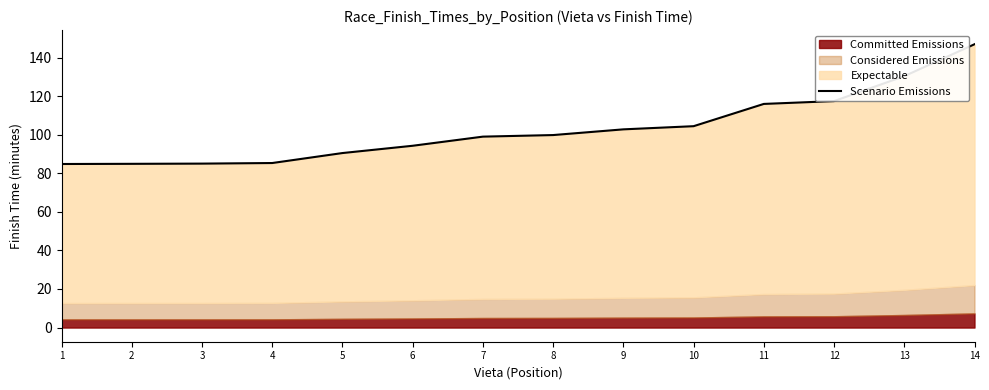

Reading right to left, extract all data points from this chart.

14=146.9	13=130.4	12=117.4	11=116.0	10=104.4	9=102.8	8=99.8	7=99.0	6=94.3	5=90.5	4=85.3	3=85.0	2=84.9	1=84.8